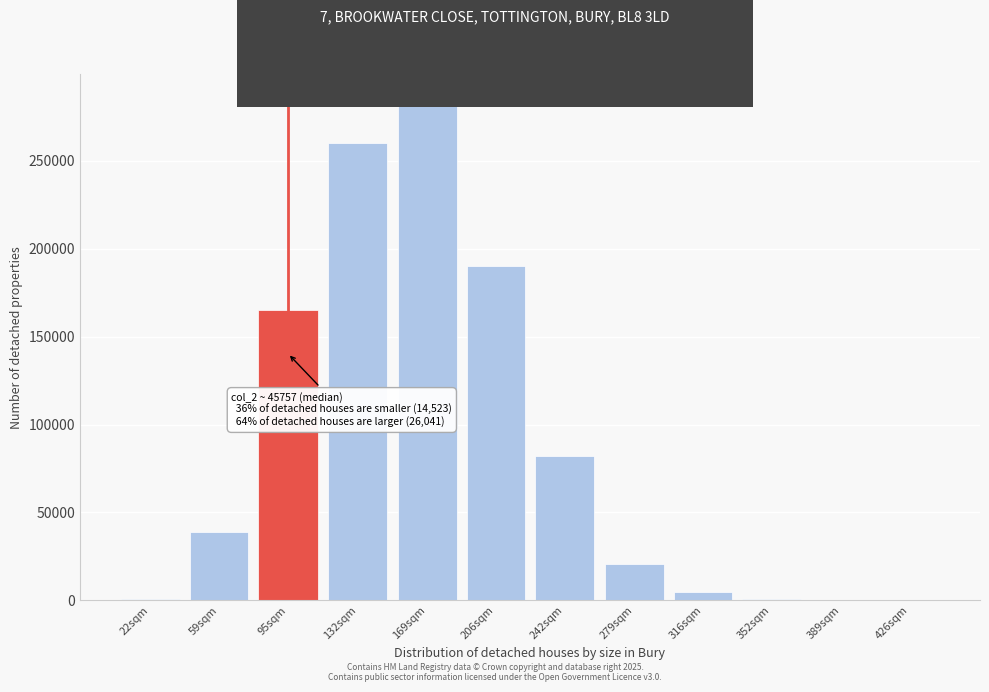

Is it true that the value at 242sqm is 43830?

False